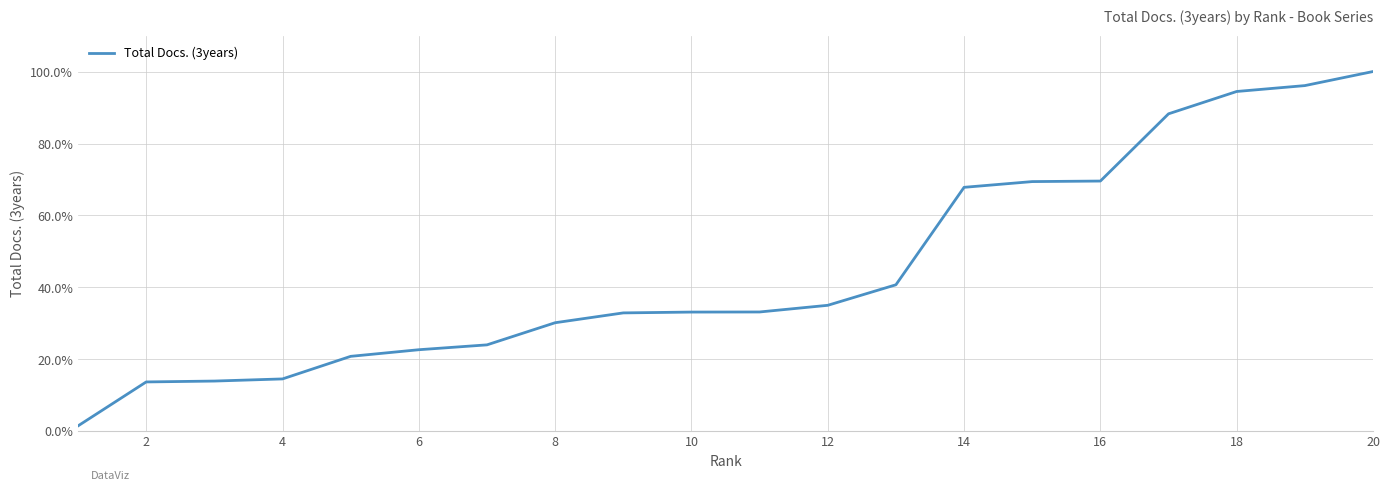

Does the chart display data point markers on the line(s)?

No